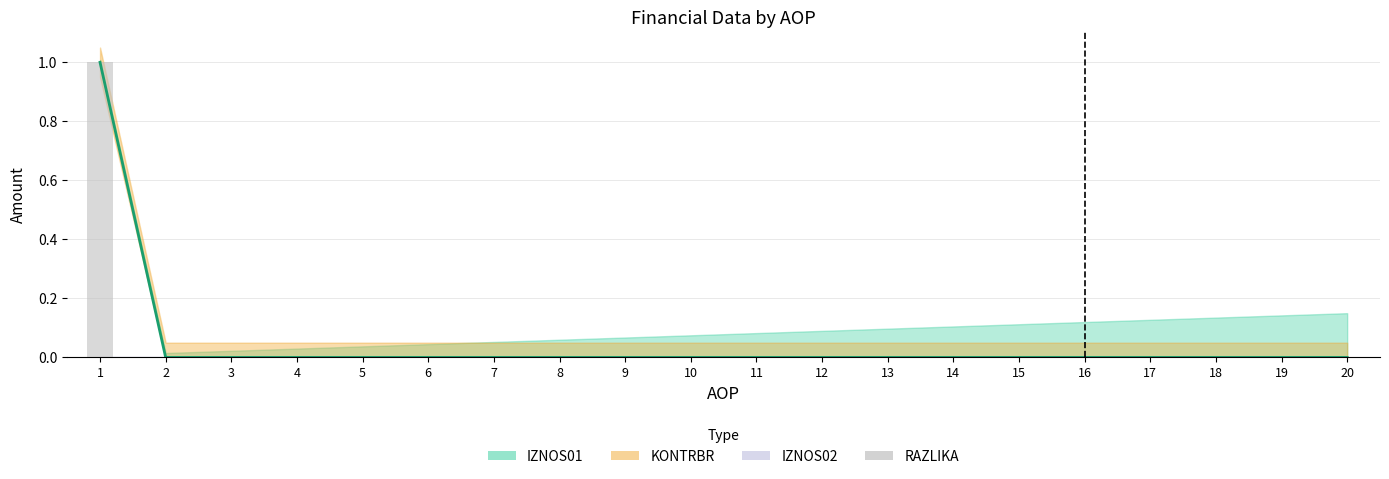

True or false: RAZLIKA has a value of 0 at 20.

False